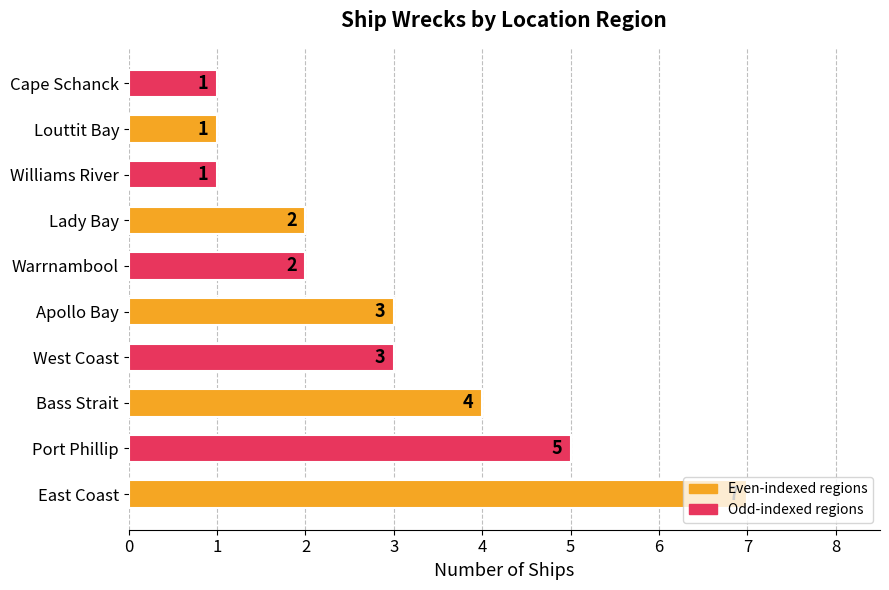

Between East Coast and Port Phillip, which is larger?

East Coast